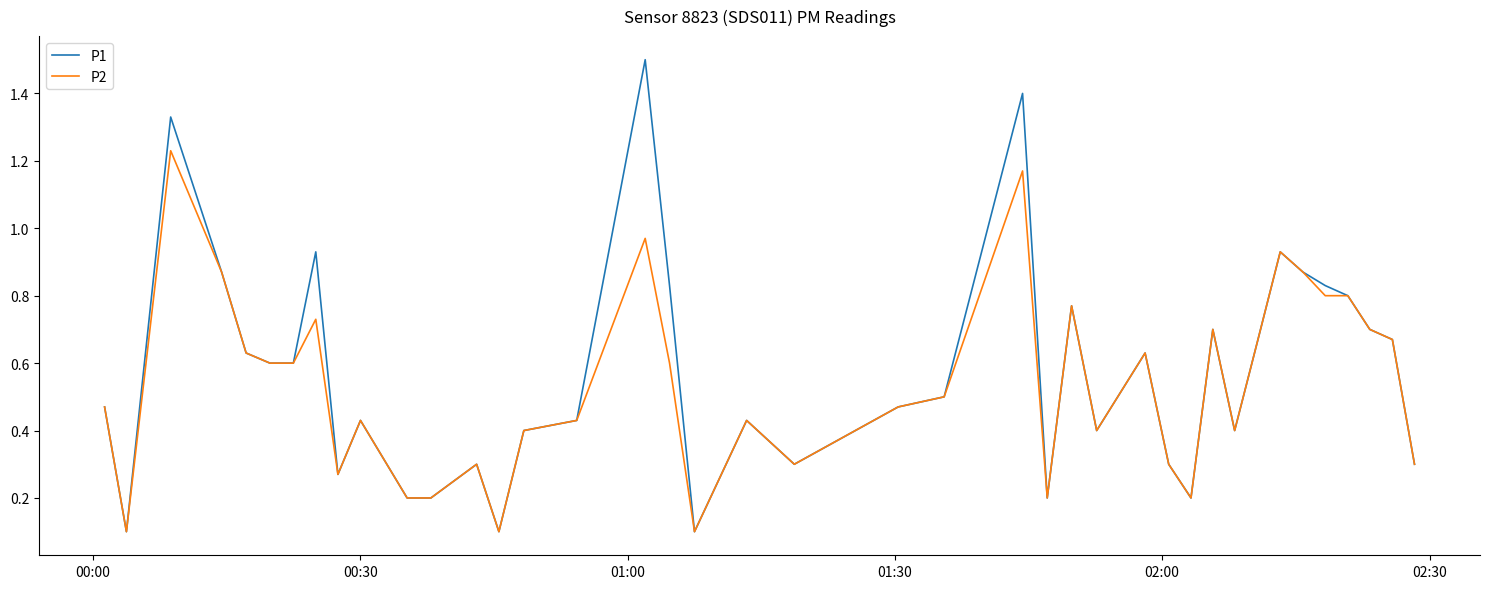

What is the greatest value displayed?

1.5